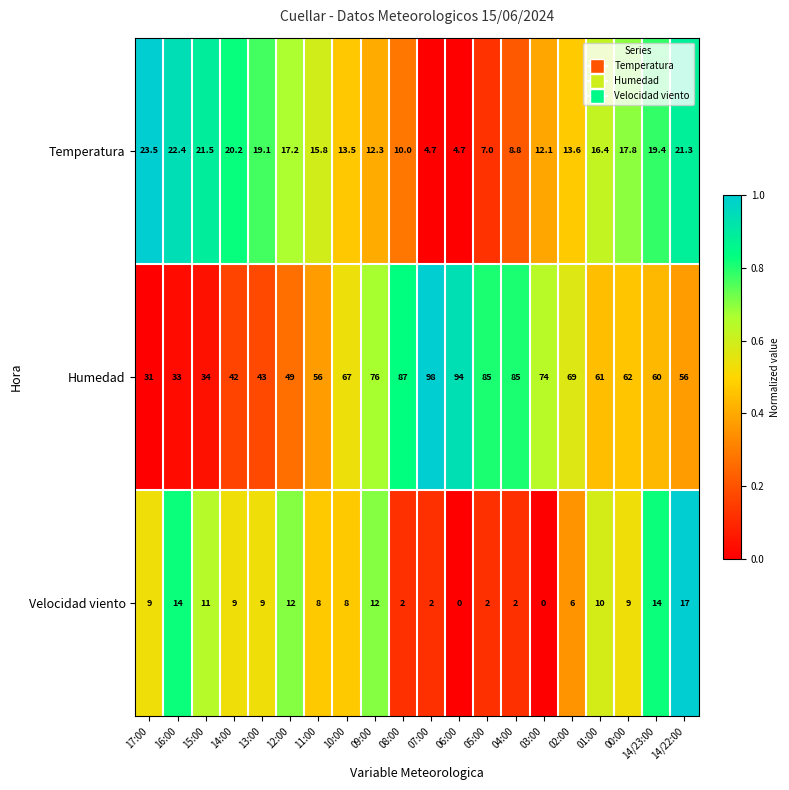

Rank the series at 06:00 from highest to lowest value.

Humedad, Temperatura, Velocidad viento